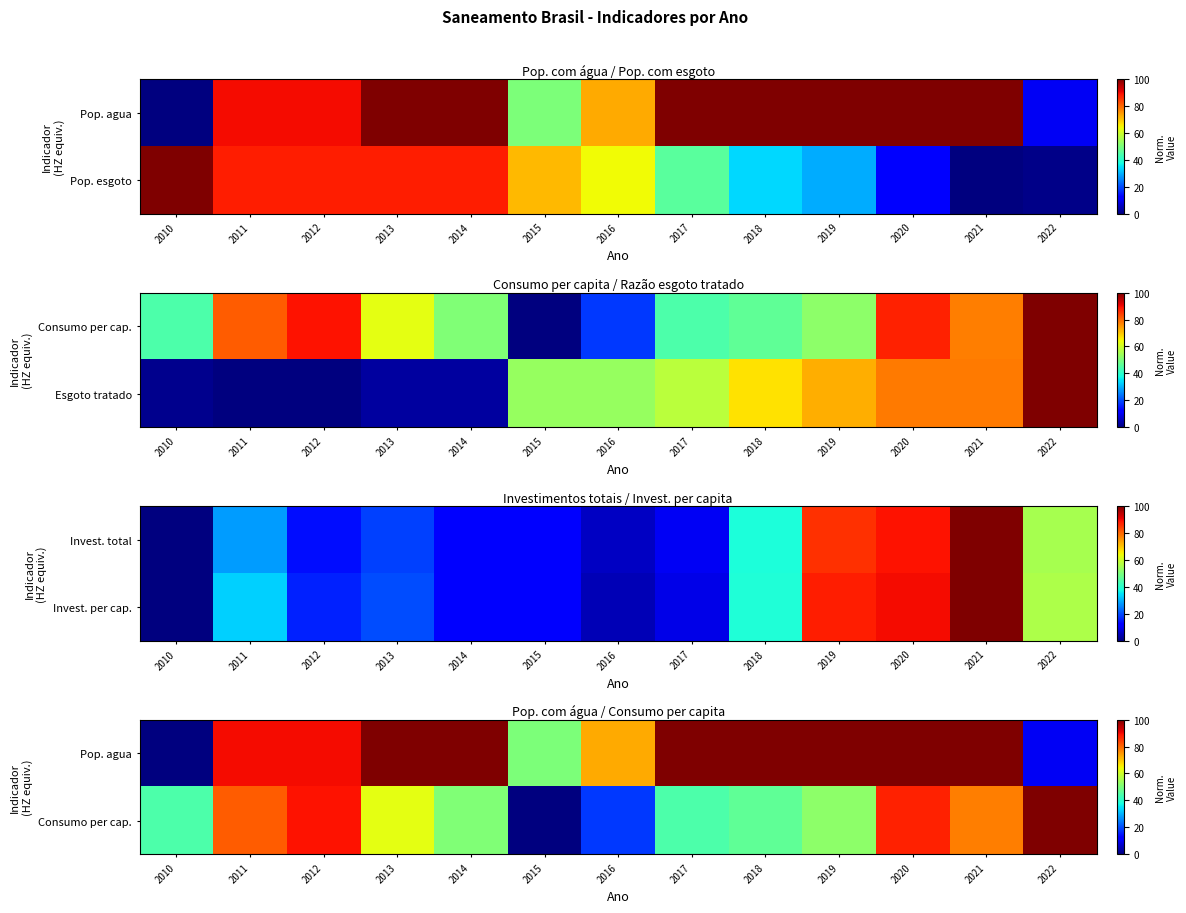

Between 2017 and 2020, which series saw the biggest shift?

Consumo per cap.